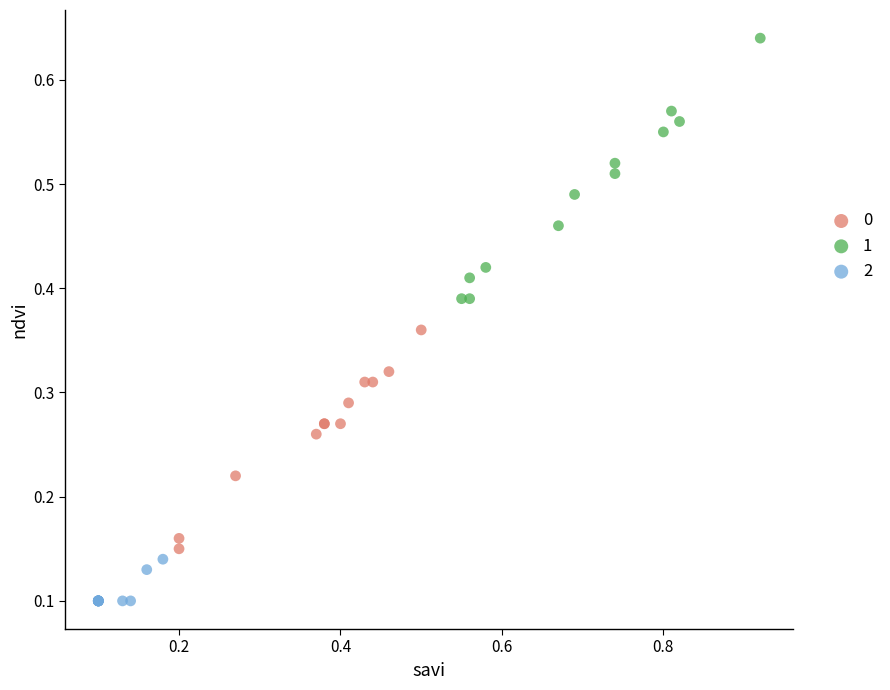

What are all the series names shown in the legend?

0, 1, 2